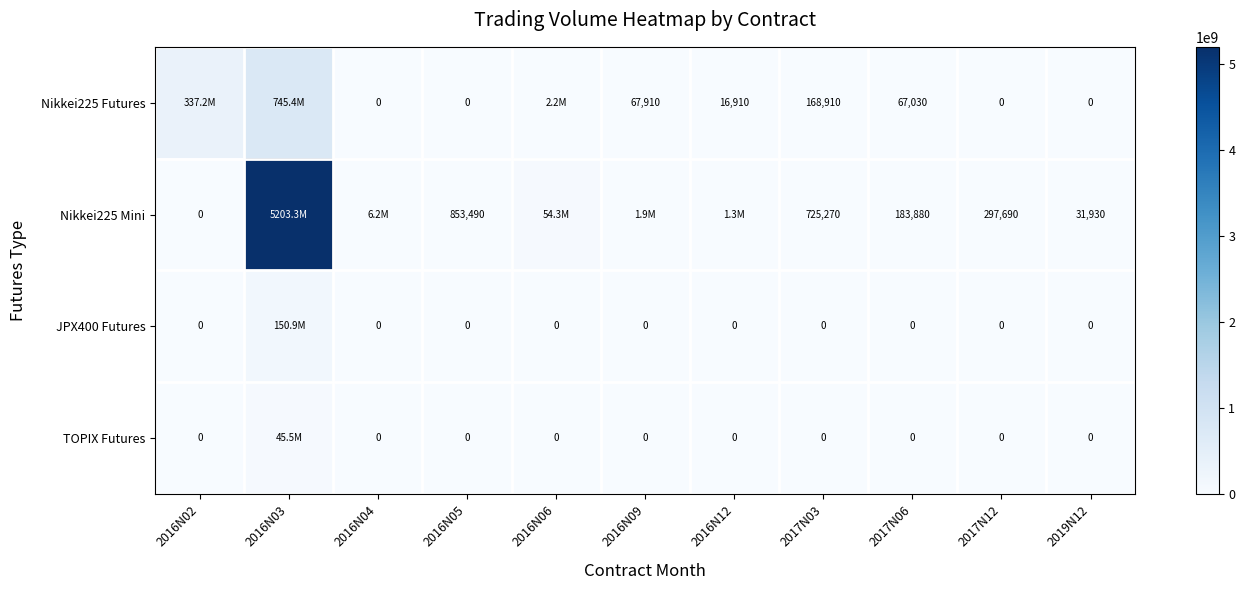

At how many categories does at least one series exceed 4162017932?

1